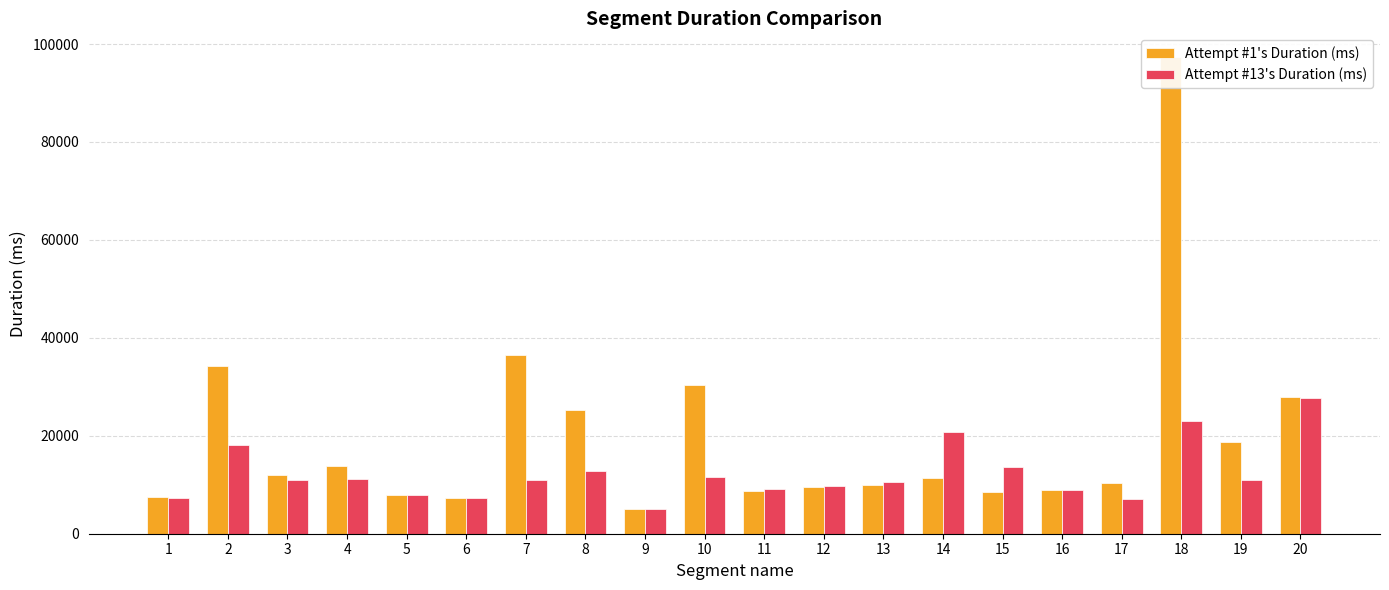

True or false: Attempt #13's Duration (ms) has a value of 22940 at 18.

True